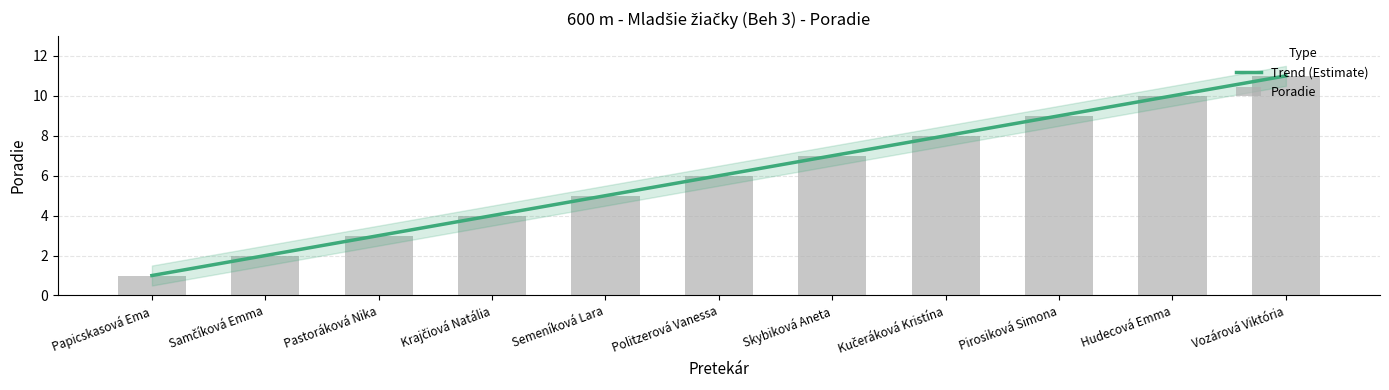

The Trend (Estimate) series shows 2.4 at Skybiková Aneta. True or false?

False